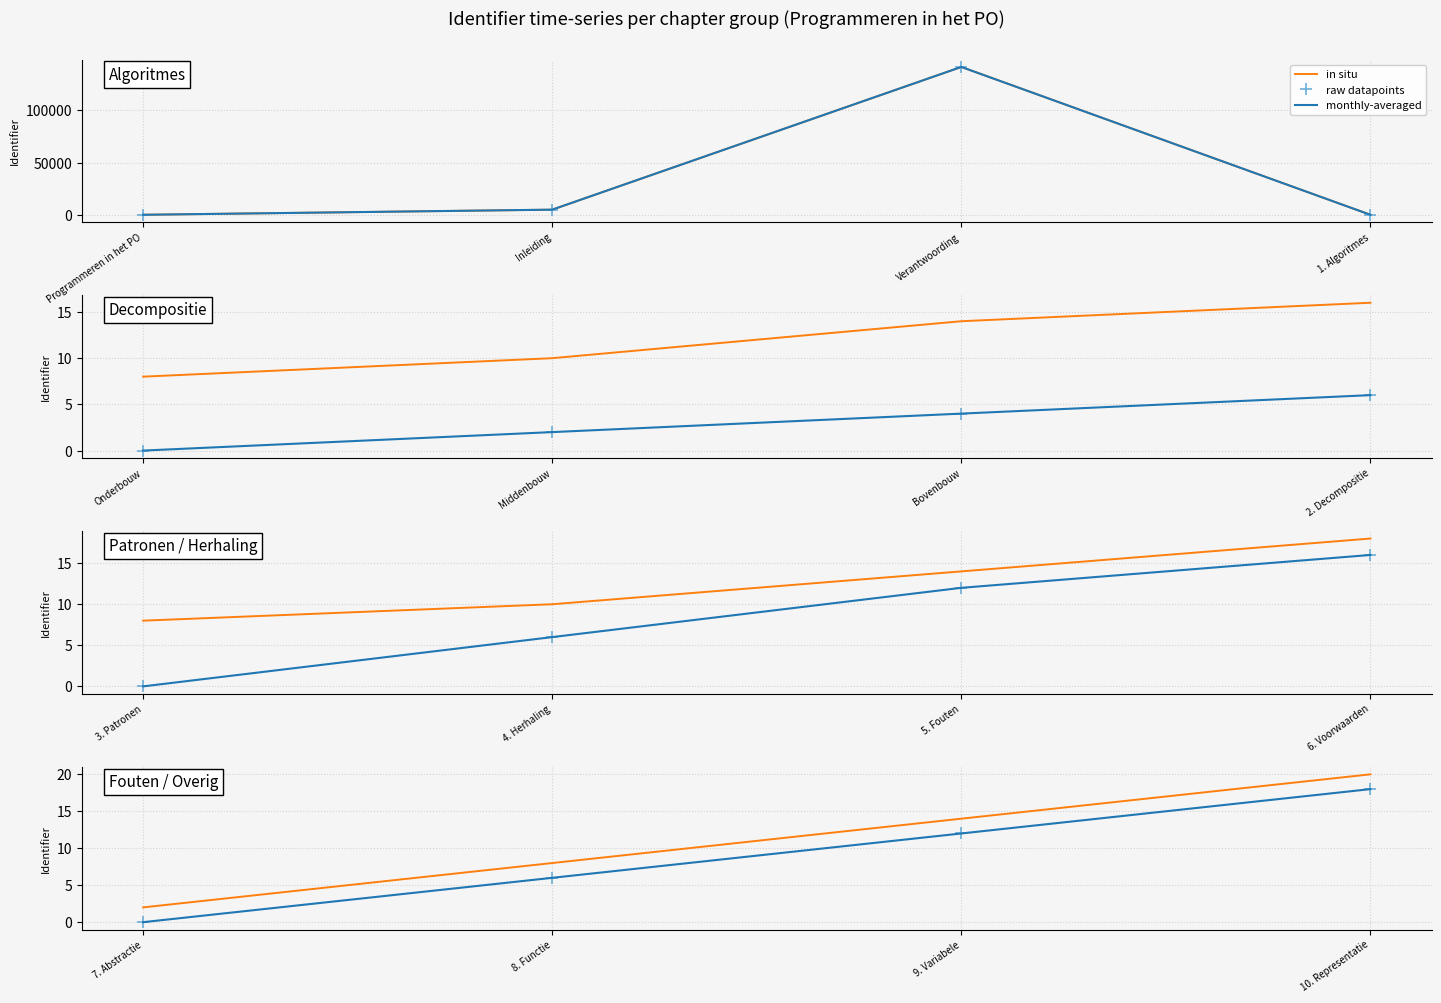

How many data points does each series have?

4